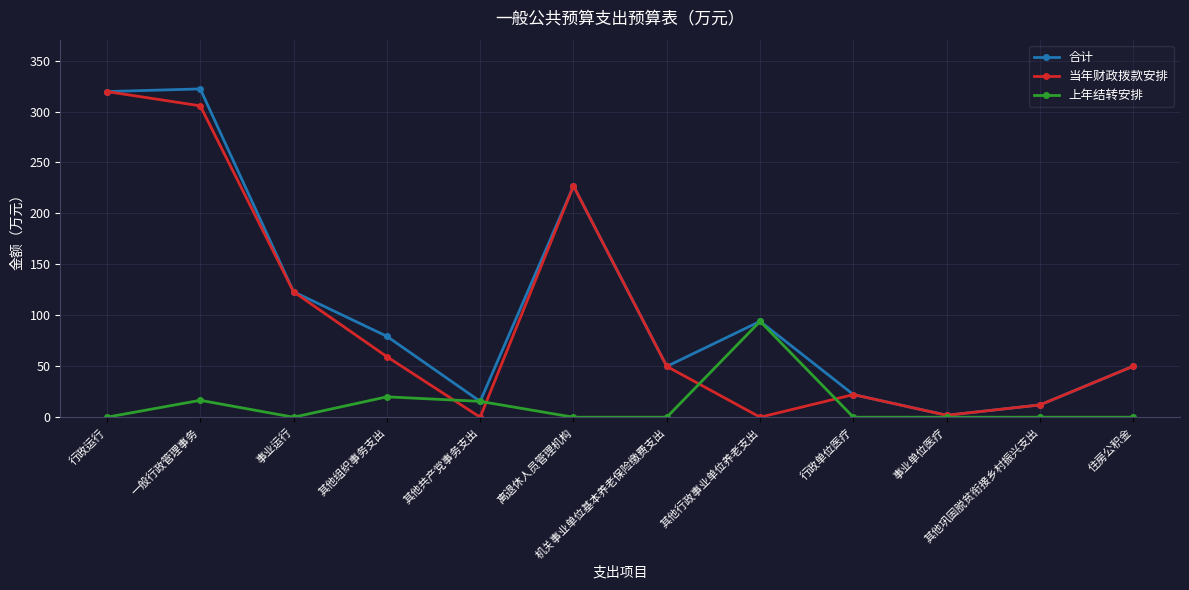

What is the spread (max minus min) of values at 行政运行?

319.6